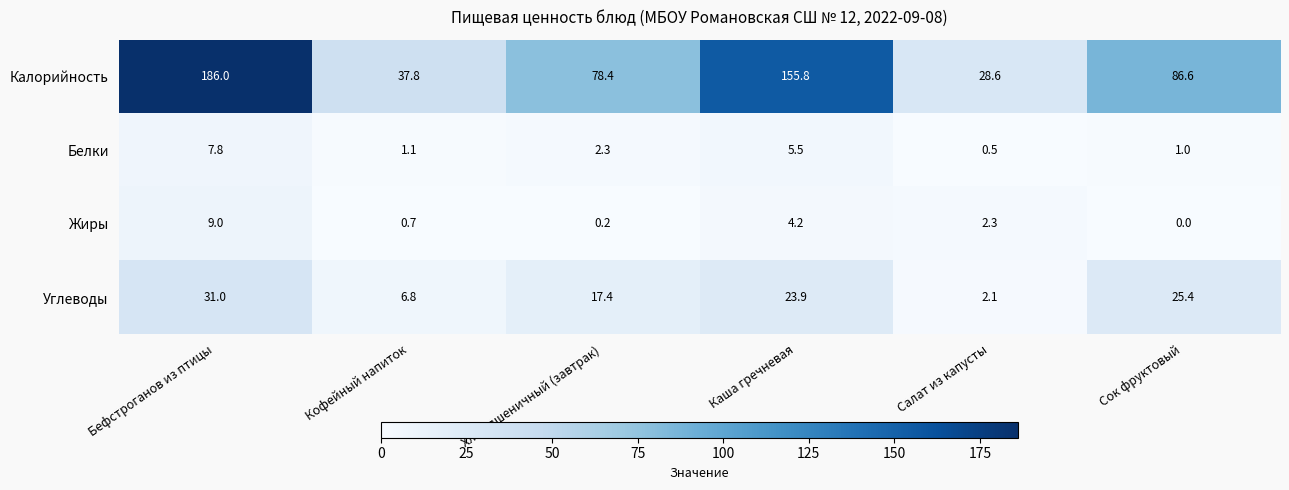

At which category does the chart reach its peak across all series?

Бефстроганов из птицы